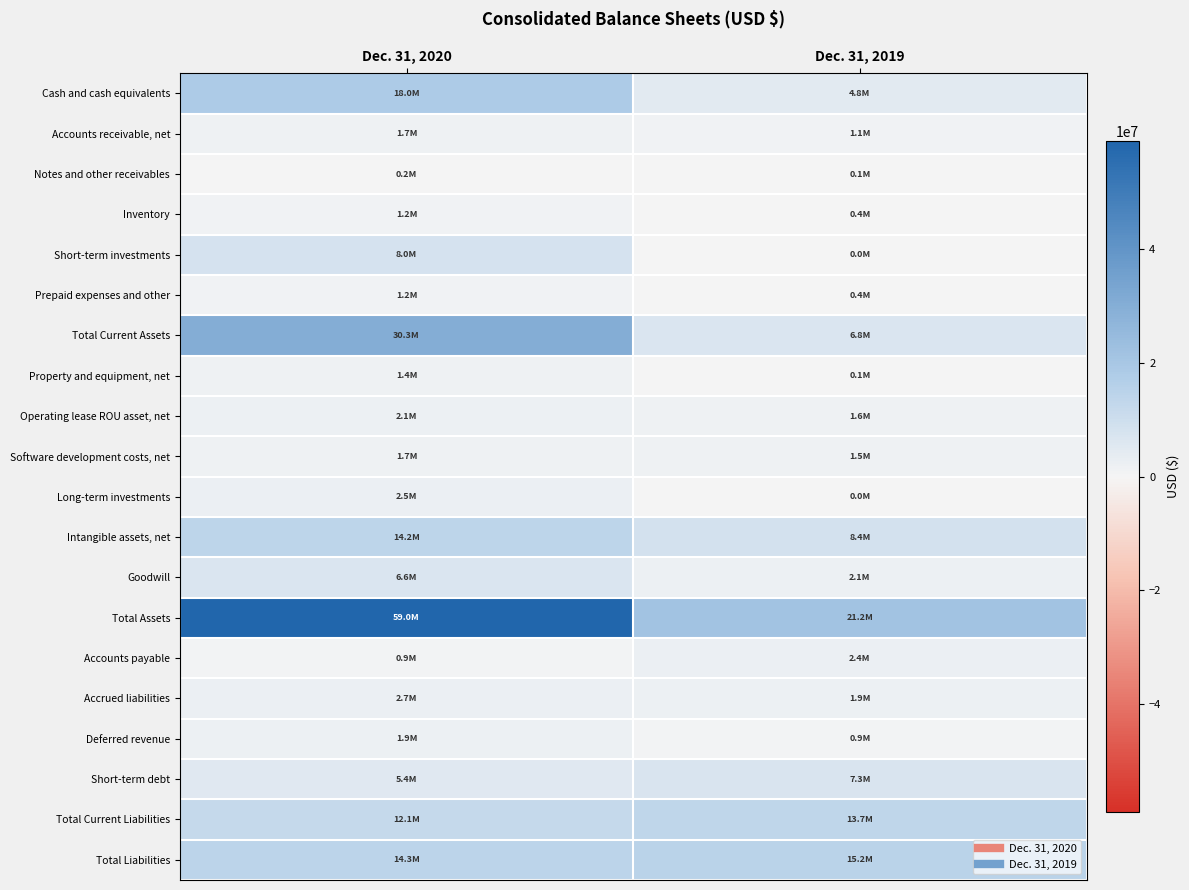

Between Dec. 31, 2020 and Dec. 31, 2019, which series saw the biggest shift?

Total Assets